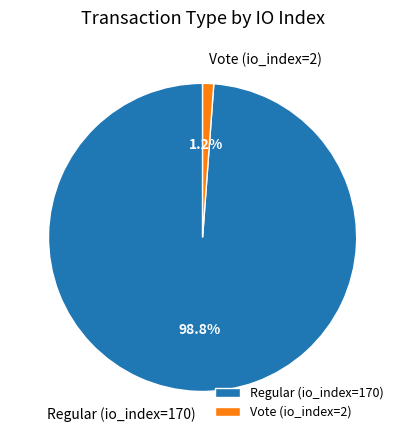

What percentage is the Regular (io_index=170) slice, to the nearest percent?

99%